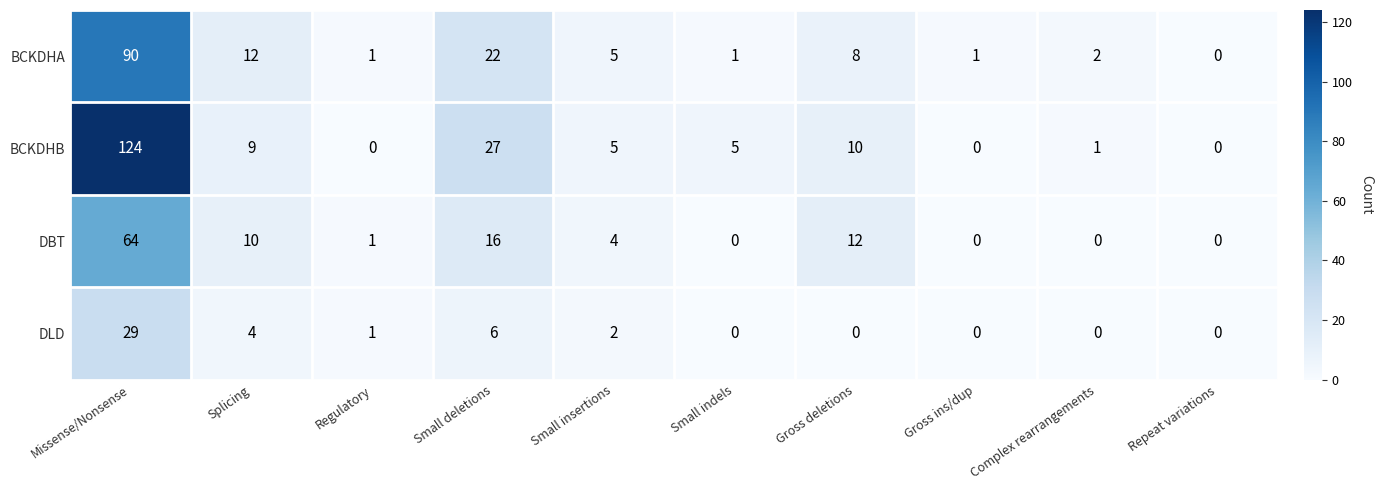

What is the average value of the BCKDHA series?

14